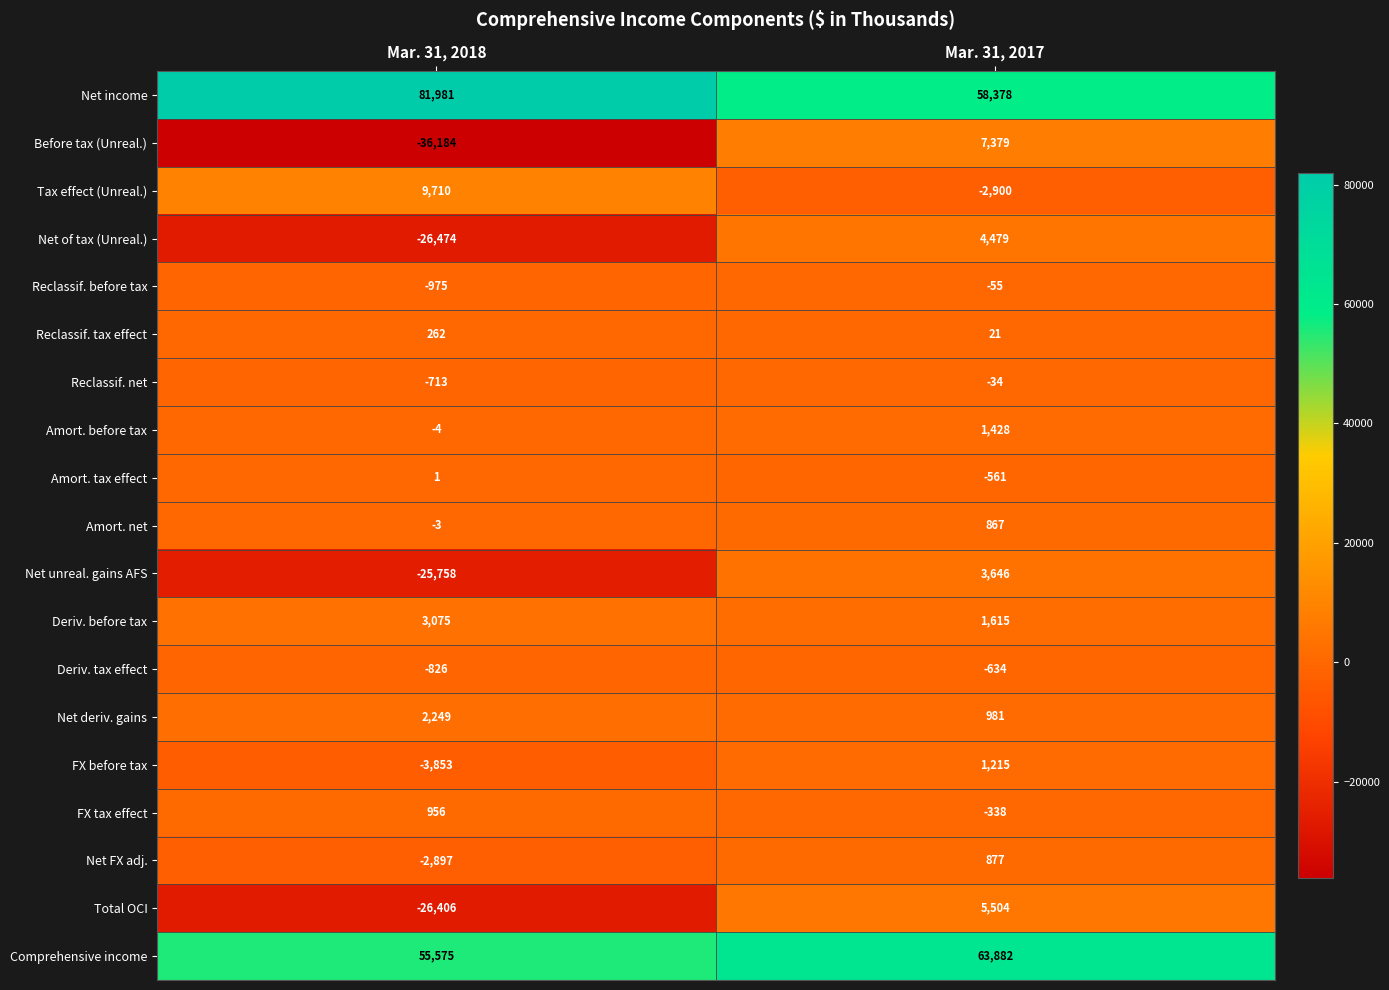

The value of Total OCI at Mar. 31, 2017 is 5504. True or false?

True